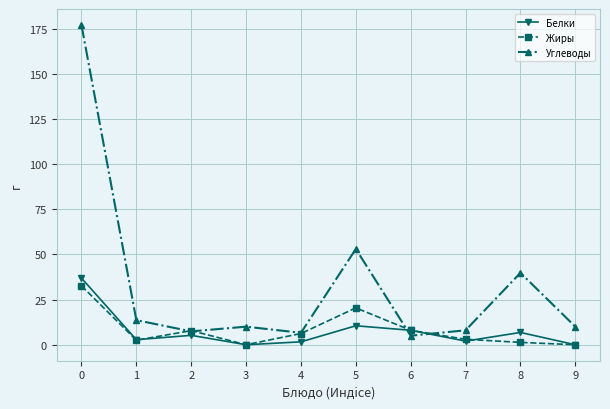

What is the greatest value displayed?

177.0